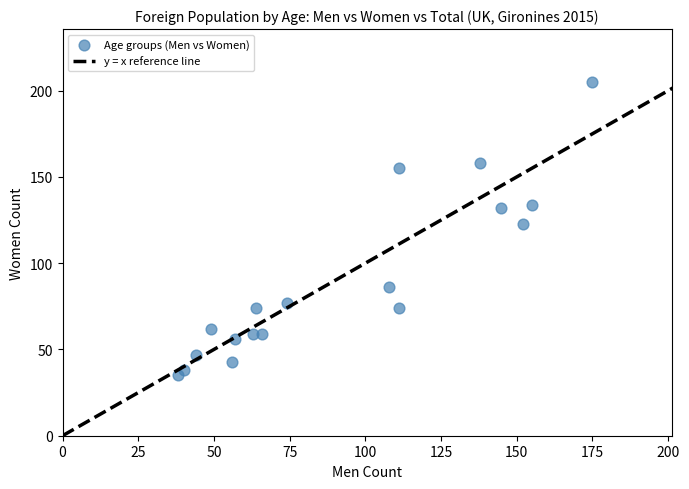

What is the range of X values (max minus min)?

137